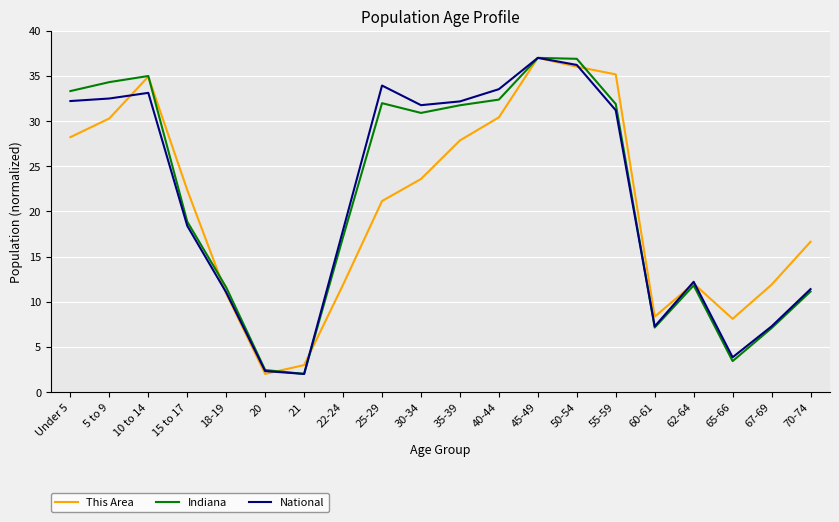

At how many categories does at least one series exceed 27?

10